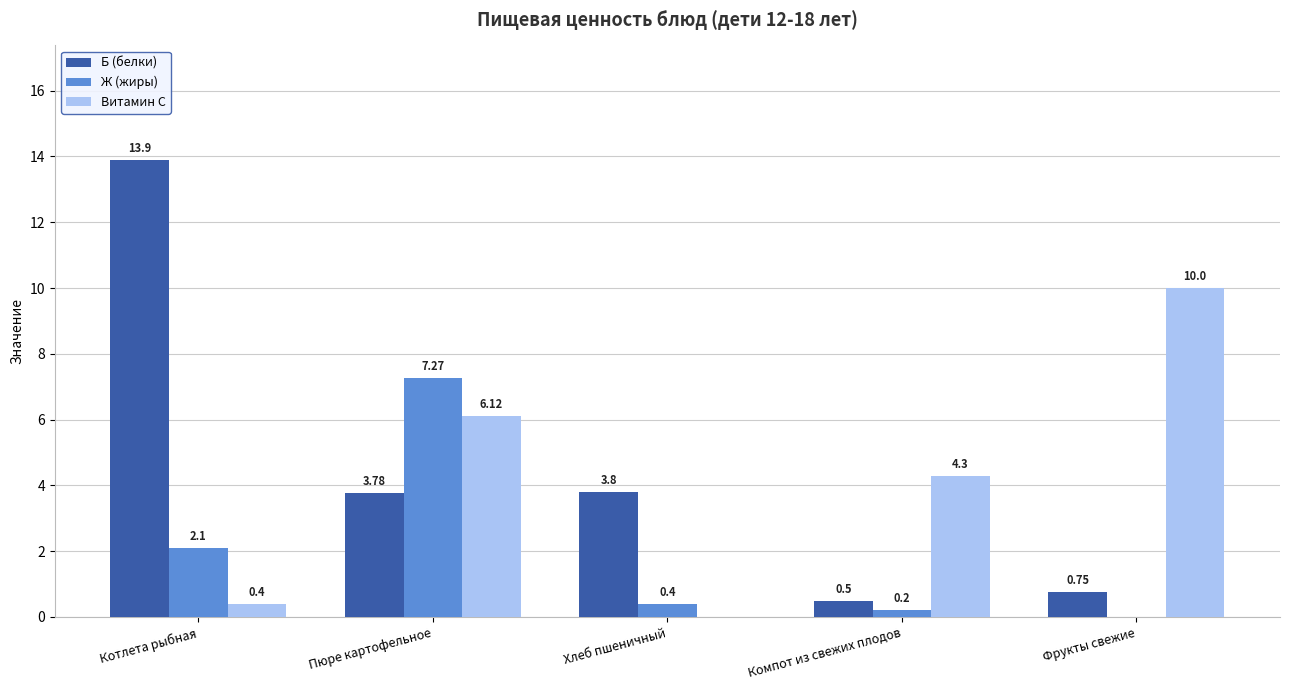

At which label is Витамин С closest to 5?

Компот из свежих плодов